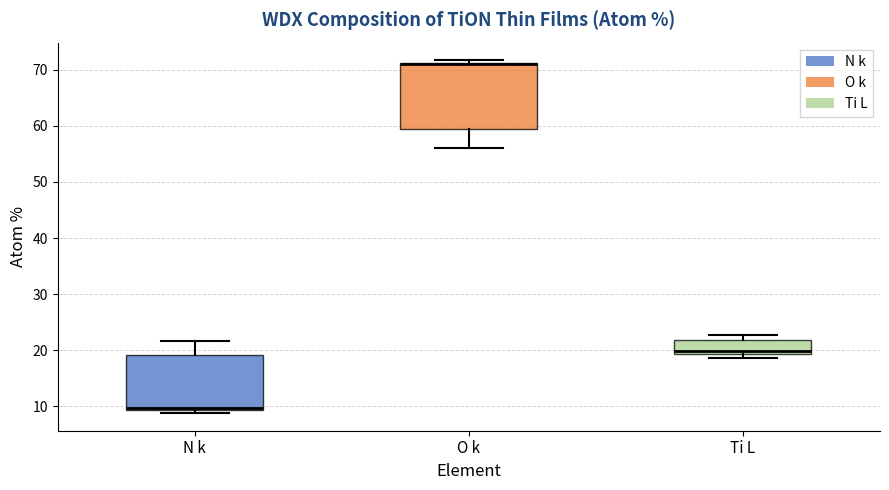

Which box's median line is the highest?

O k